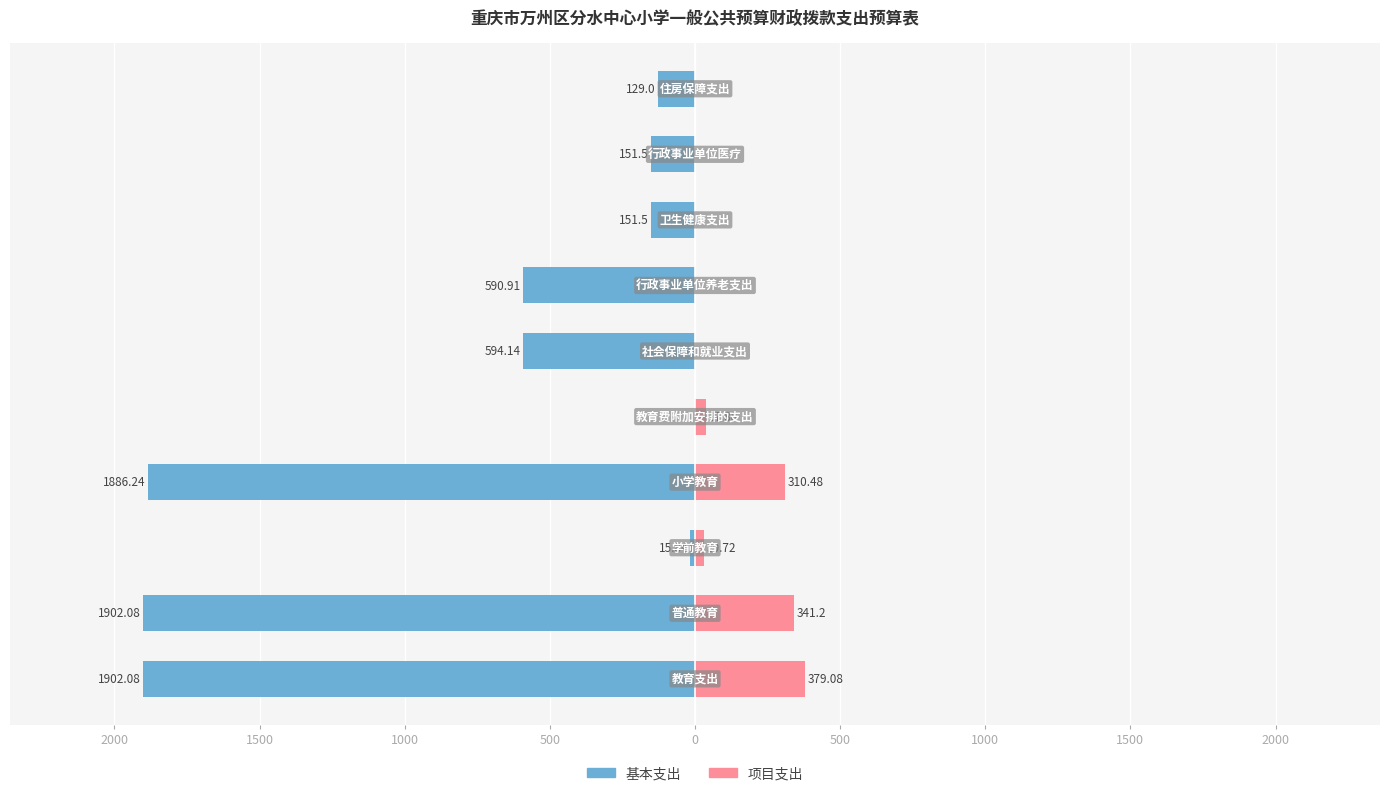

At how many categories does at least one series exceed -770?

10